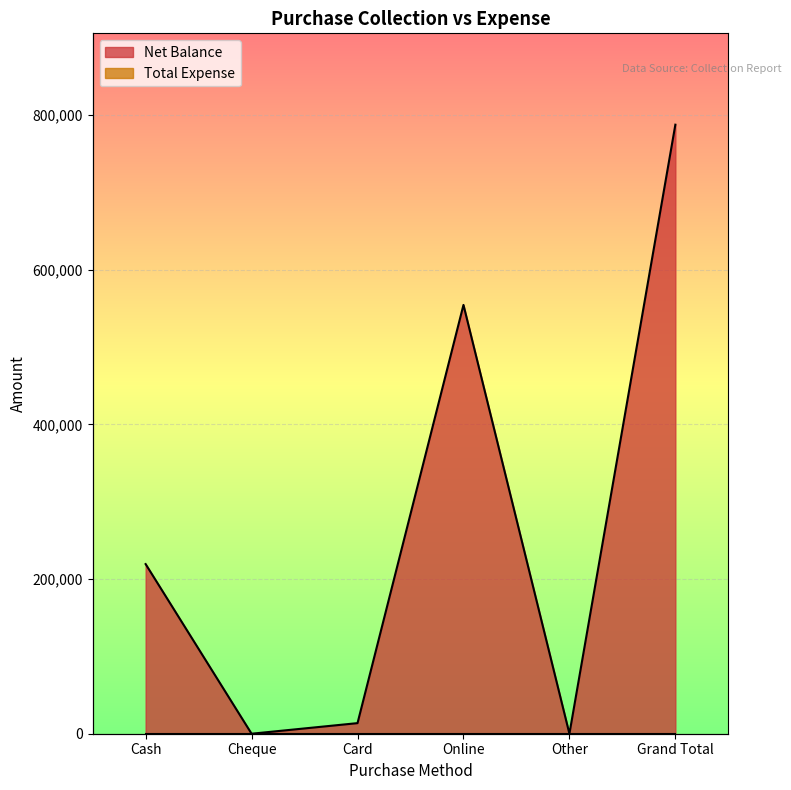

What is the difference between the maximum and second lowest values?

787700